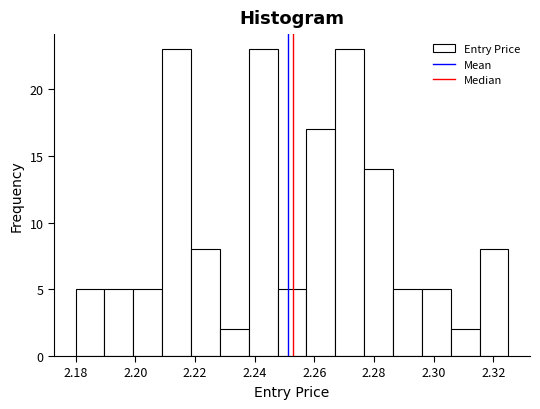

Reading left to right, transcribe this chart: for each bar, give the range it covers on the x-axis and its height. Neither the bar edges nor the heights are printed on the chart, so give them approximately, as read against the axes.

2.180 to 2.190: 5
2.190 to 2.200: 5
2.200 to 2.210: 5
2.210 to 2.218: 23
2.218 to 2.228: 8
2.228 to 2.238: 2
2.238 to 2.248: 23
2.248 to 2.258: 5
2.258 to 2.268: 17
2.268 to 2.276: 23
2.276 to 2.286: 14
2.286 to 2.296: 5
2.296 to 2.306: 5
2.306 to 2.316: 2
2.316 to 2.326: 8